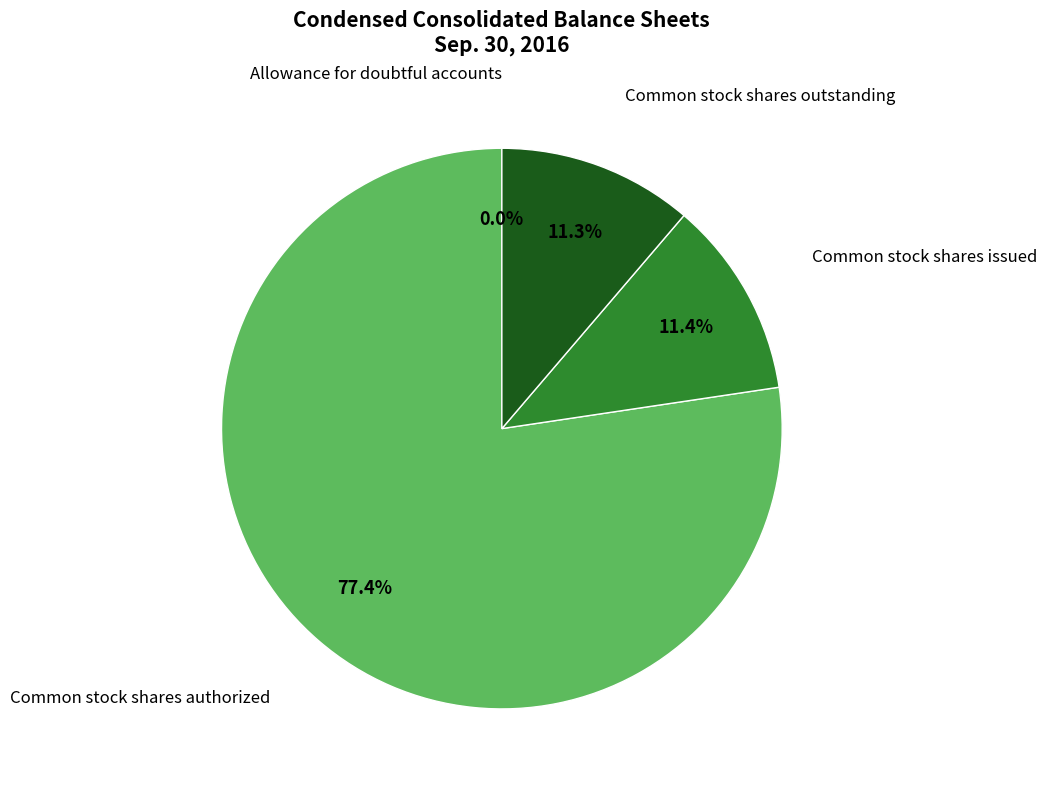

Is there a majority slice in this chart?

Yes